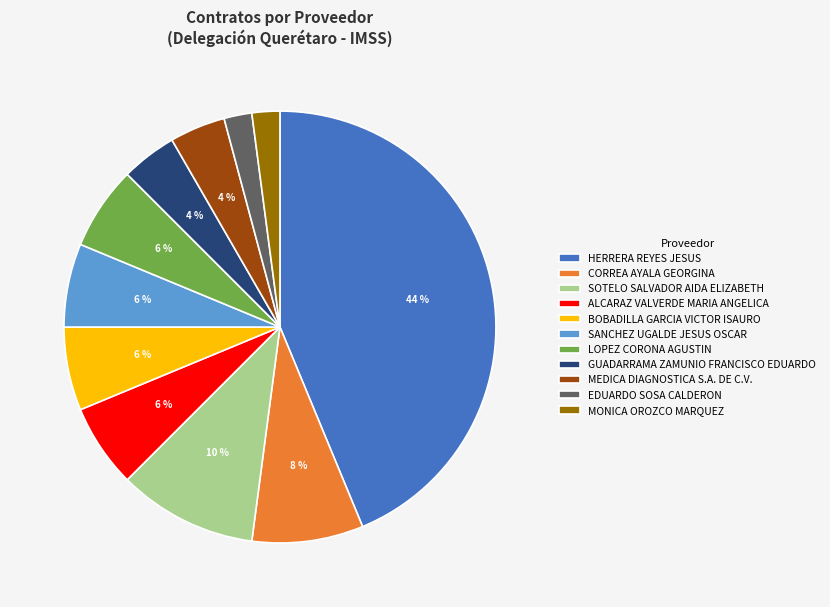

Which slice is the largest?

HERRERA REYES JESUS